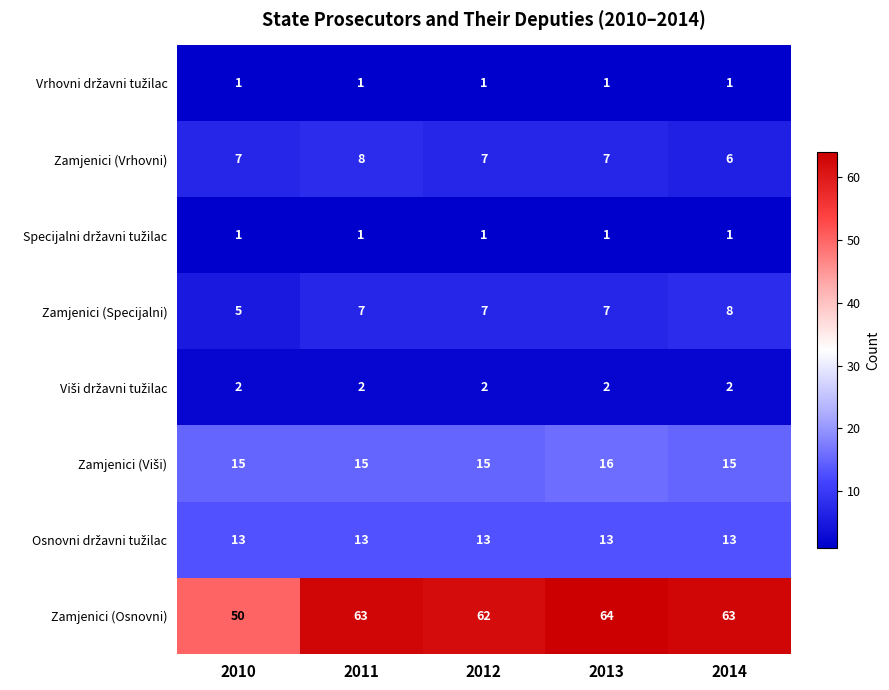

Which series changed the most between 2010 and 2014?

Zamjenici (Osnovni)